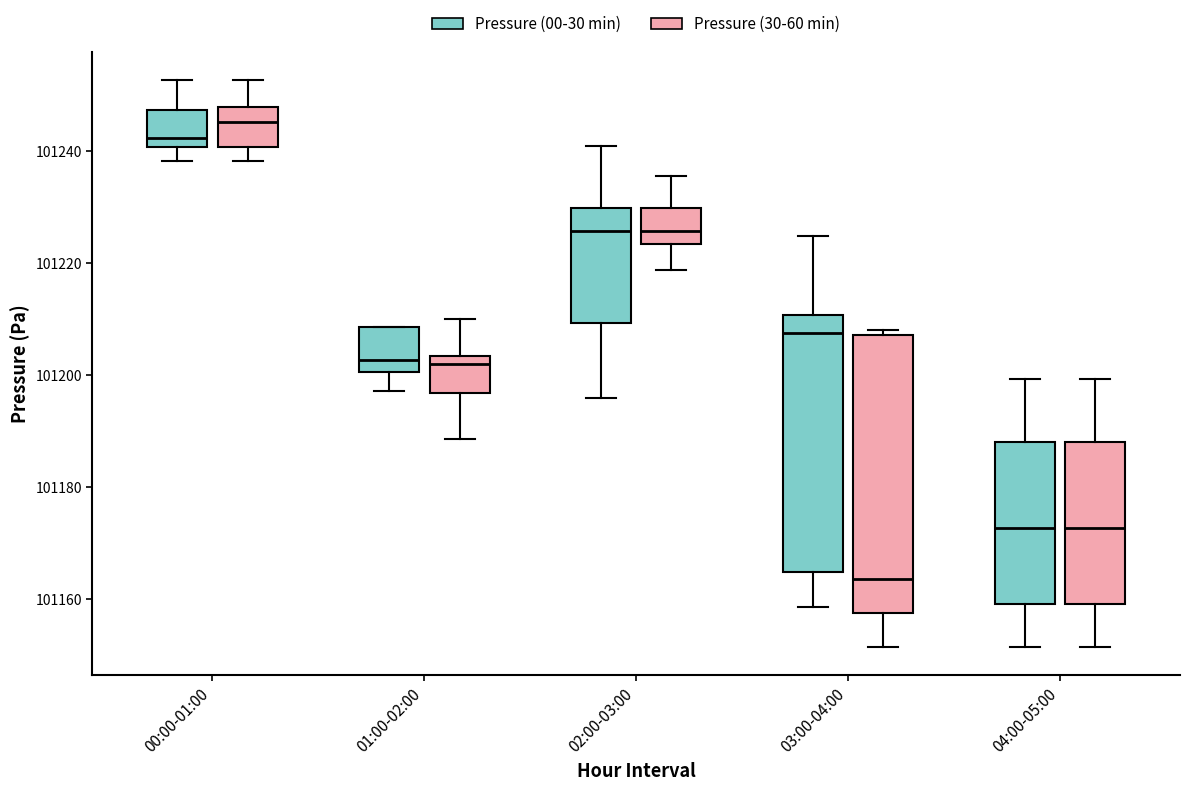

Reading left to right, transcribe this box plot: for each box, give where its median line is, the range the box spans, and where its two whiskers end, as read against the y-axis. The values are not printed on the chart, so give them approximately, as read against the axis.

00:00-01:00 (Pressure (00-30 min)): median 101242, box 101240 to 101248, whiskers 101238 to 101252
00:00-01:00 (Pressure (30-60 min)): median 101246, box 101240 to 101248, whiskers 101238 to 101252
01:00-02:00 (Pressure (00-30 min)): median 101202, box 101200 to 101208, whiskers 101198 to 101208
01:00-02:00 (Pressure (30-60 min)): median 101202, box 101196 to 101204, whiskers 101188 to 101210
02:00-03:00 (Pressure (00-30 min)): median 101226, box 101210 to 101230, whiskers 101196 to 101240
02:00-03:00 (Pressure (30-60 min)): median 101226, box 101224 to 101230, whiskers 101218 to 101236
03:00-04:00 (Pressure (00-30 min)): median 101208, box 101164 to 101210, whiskers 101158 to 101224
03:00-04:00 (Pressure (30-60 min)): median 101164, box 101158 to 101208, whiskers 101152 to 101208 (just above the box's upper edge)
04:00-05:00 (Pressure (00-30 min)): median 101172, box 101160 to 101188, whiskers 101152 to 101200
04:00-05:00 (Pressure (30-60 min)): median 101172, box 101160 to 101188, whiskers 101152 to 101200